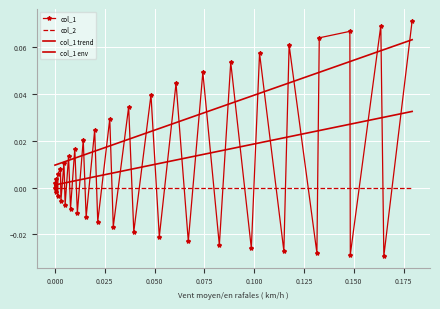

Which series has the largest total across all categories?

col_1 env